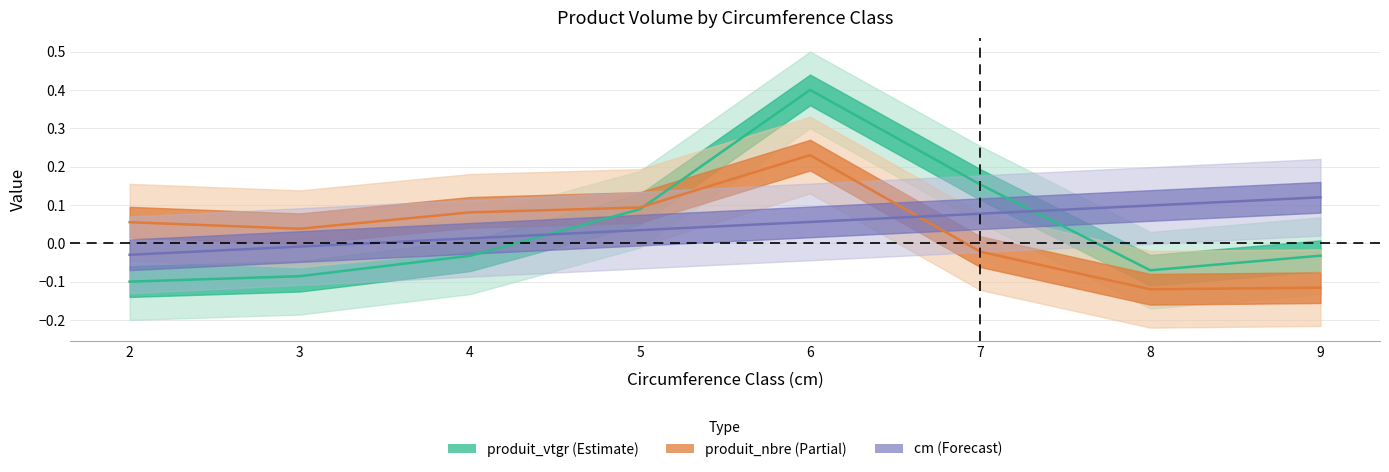

At how many categories does at least one series exceed 0?

8